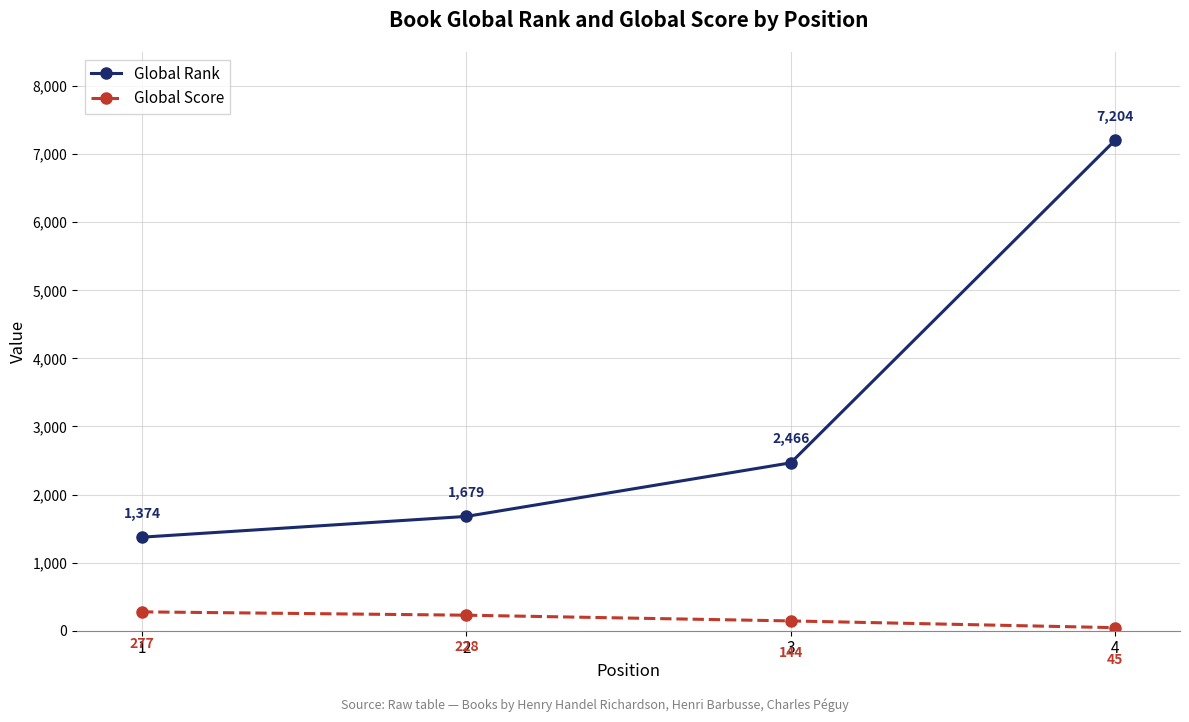

Where is Global Score nearest to the value 161?

3